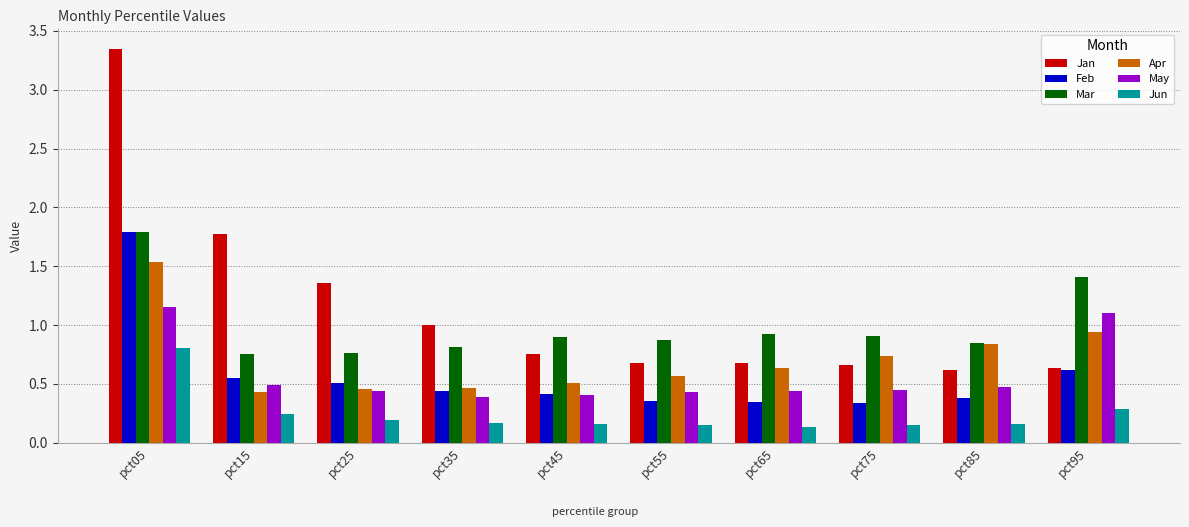

Which series has the largest range (max minus min)?

Jan